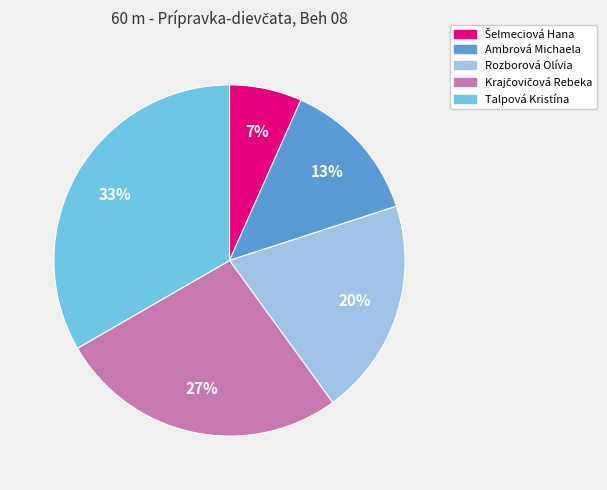

The Talpová Kristína slice represents 33% of the pie. True or false?

True